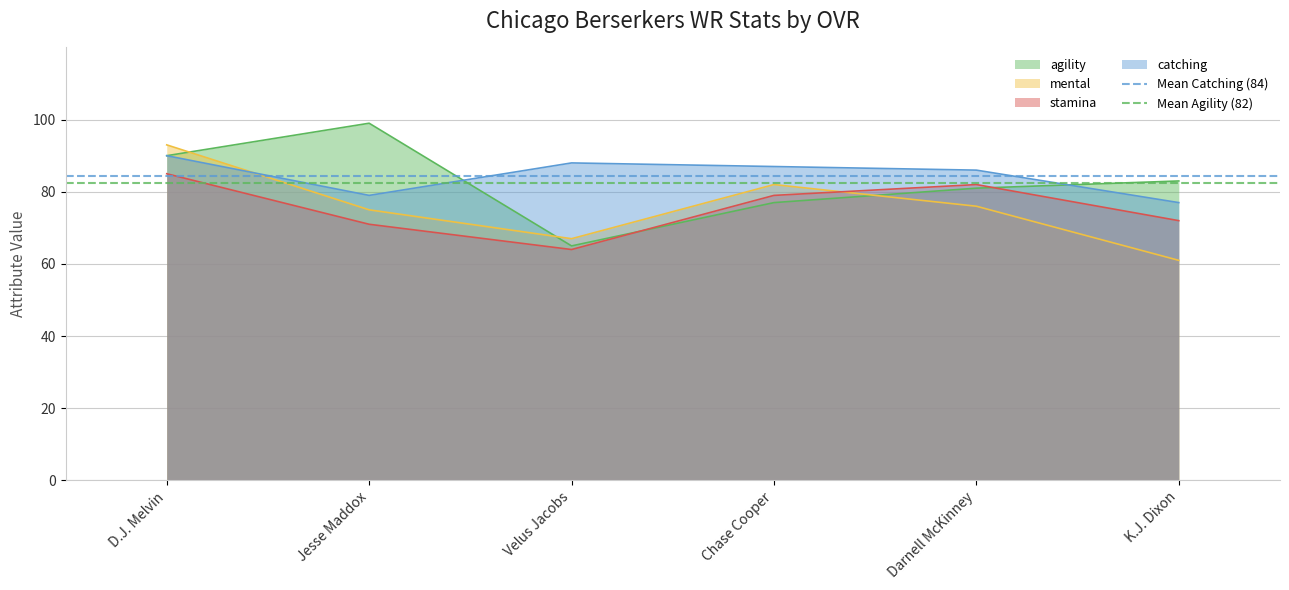

What position from the left is Jesse Maddox?

2